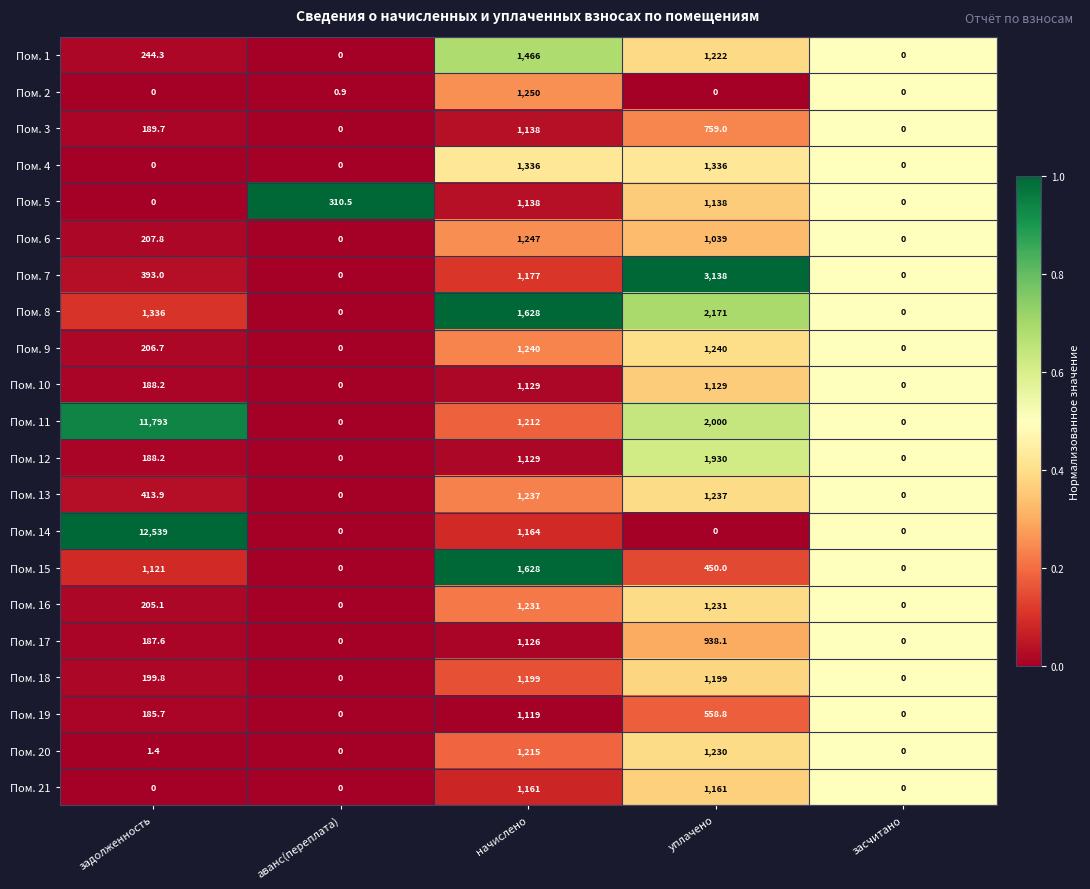

At which label is Пом. 7 closest to 1569?

начислено